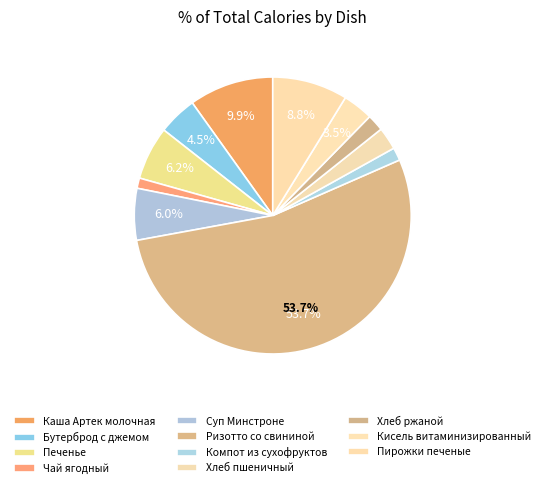

To the nearest percent, what is the average slice percentage?

9%